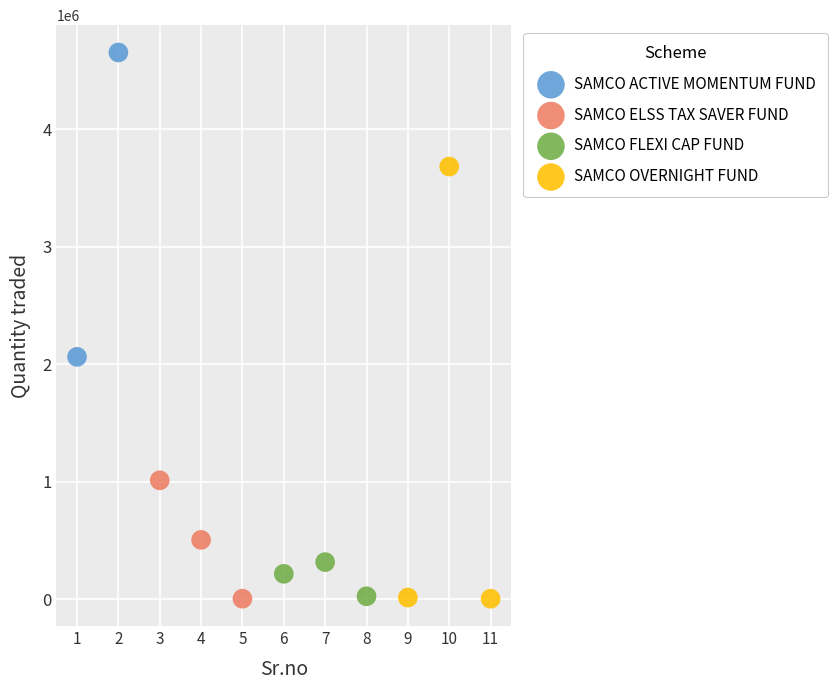

What are all the series names shown in the legend?

SAMCO ACTIVE MOMENTUM FUND, SAMCO ELSS TAX SAVER FUND, SAMCO FLEXI CAP FUND, SAMCO OVERNIGHT FUND